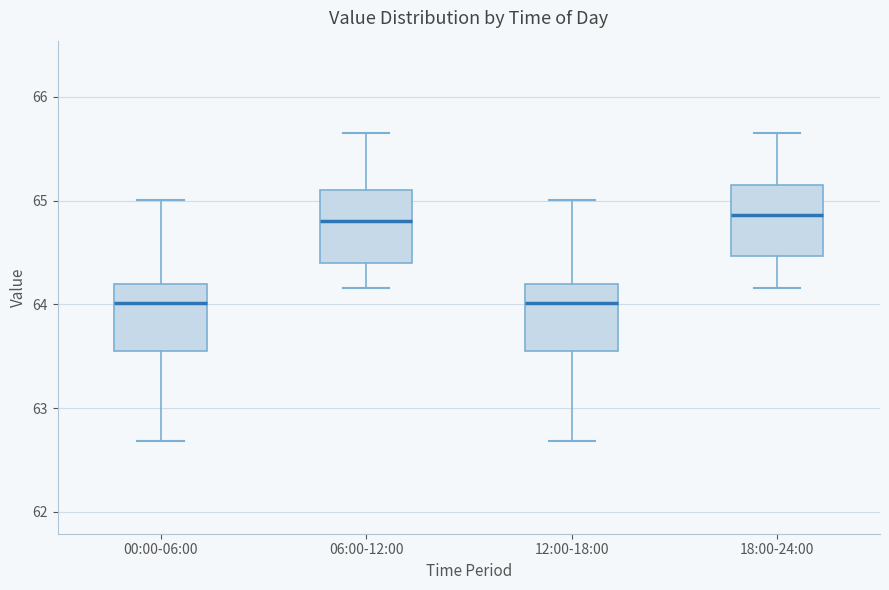

Reading left to right, transcribe this box plot: for each box, give where its median line is, the range the box spans, and where its two whiskers end, as read against the y-axis. The values are not printed on the chart, so give them approximately, as read against the axis.

00:00-06:00: median 64.0, box 63.6 to 64.2, whiskers 62.7 to 65.0
06:00-12:00: median 64.8, box 64.4 to 65.1, whiskers 64.2 to 65.7
12:00-18:00: median 64.0, box 63.6 to 64.2, whiskers 62.7 to 65.0
18:00-24:00: median 64.9, box 64.5 to 65.2, whiskers 64.2 to 65.7